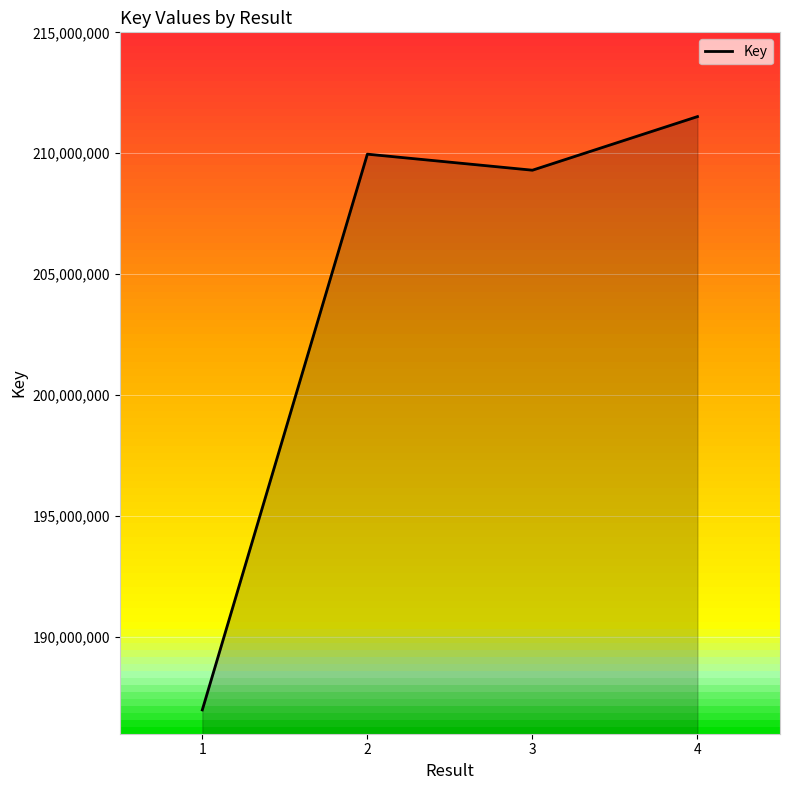

Which has a higher value, 1 or 2?

2